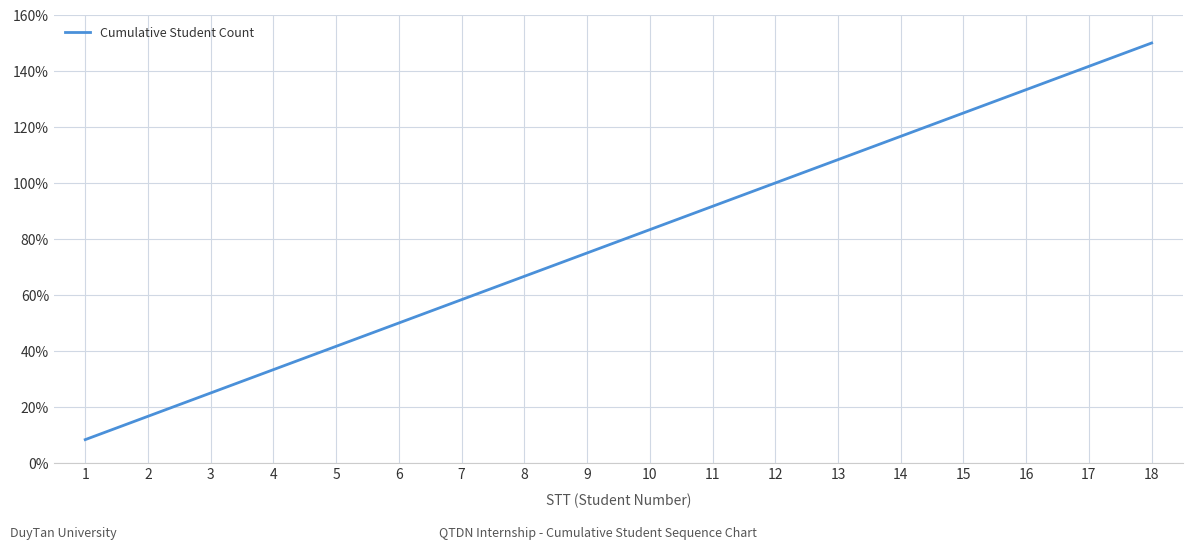

Rank the categories by value from highest to lowest.

18, 17, 16, 15, 14, 13, 12, 11, 10, 9, 8, 7, 6, 5, 4, 3, 2, 1